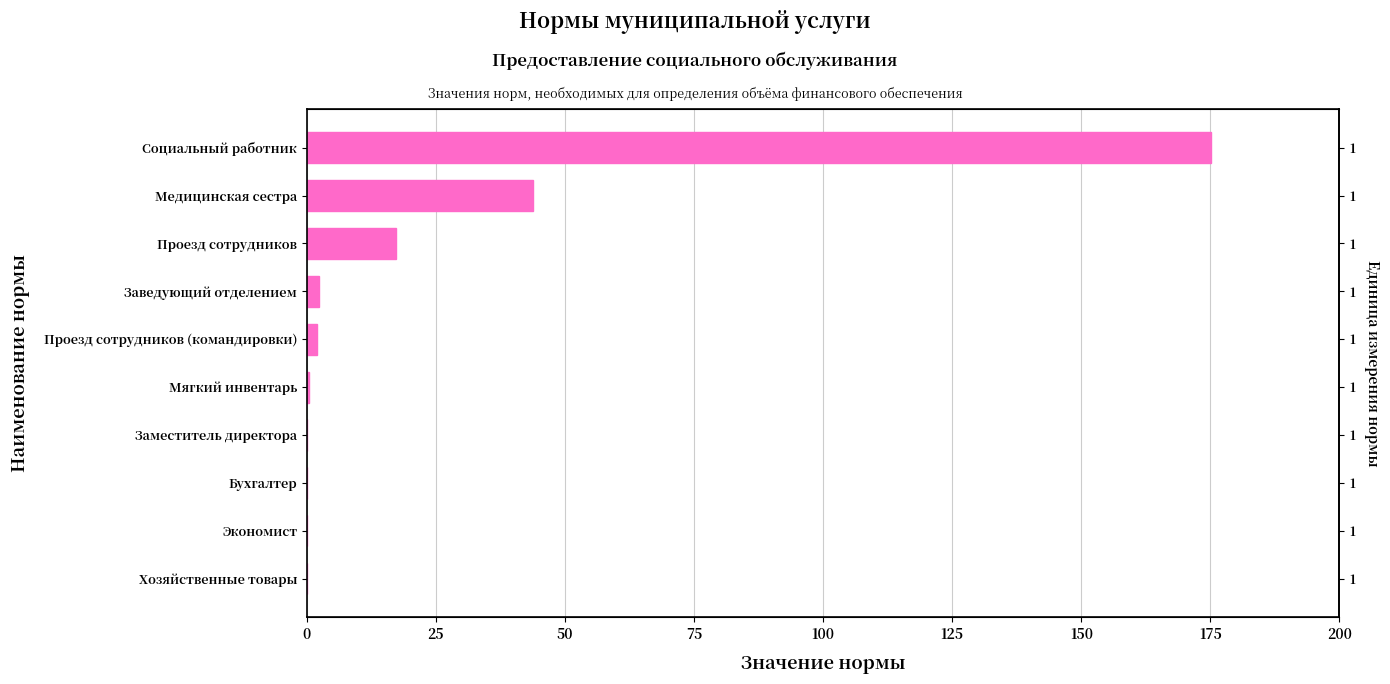

Count the number of data series in this chart.

1